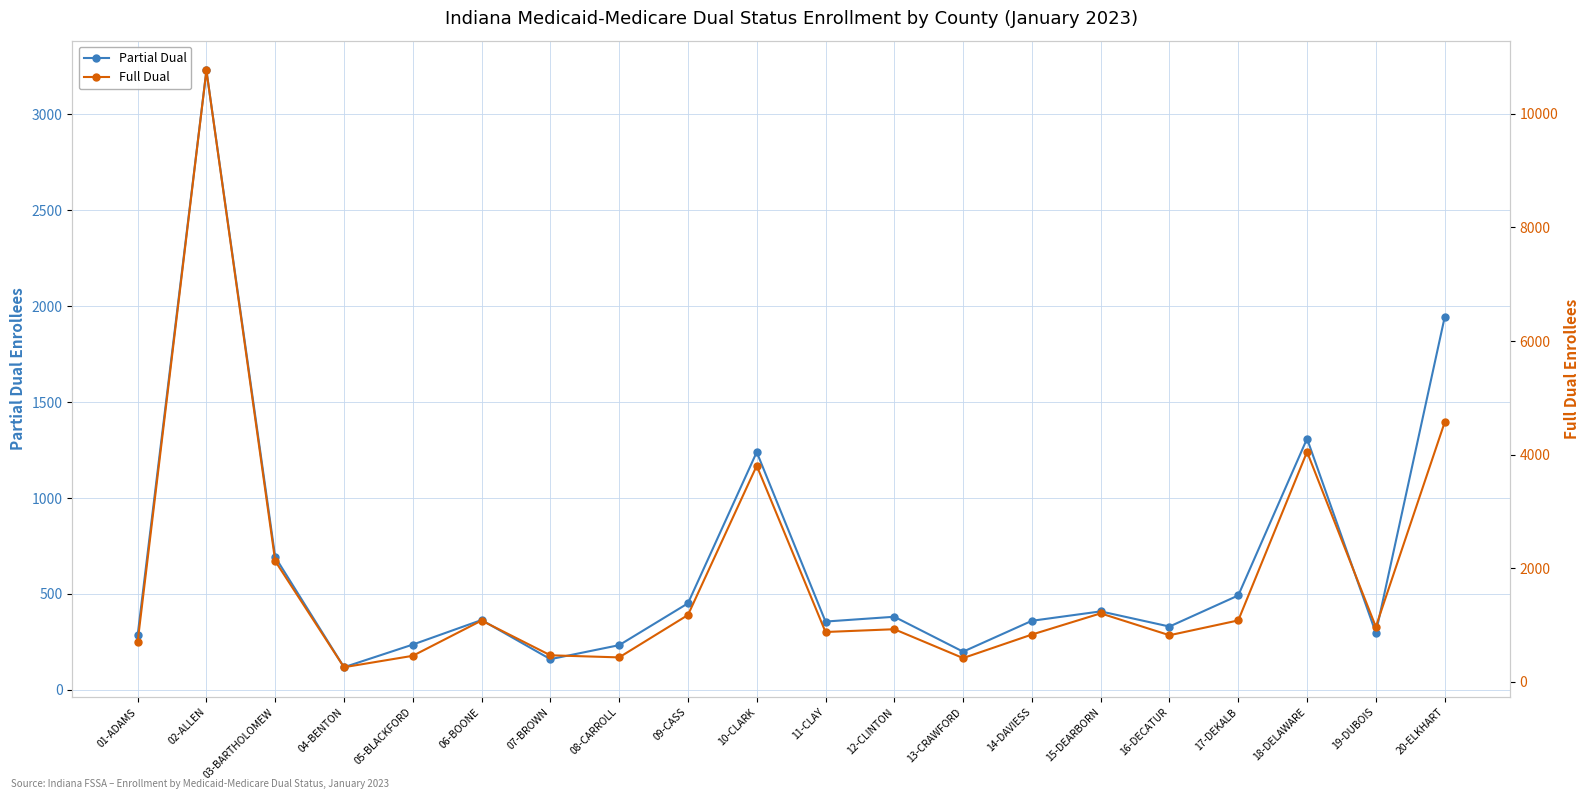

True or false: Full Dual has a value of 1533 at 11-CLAY.

False